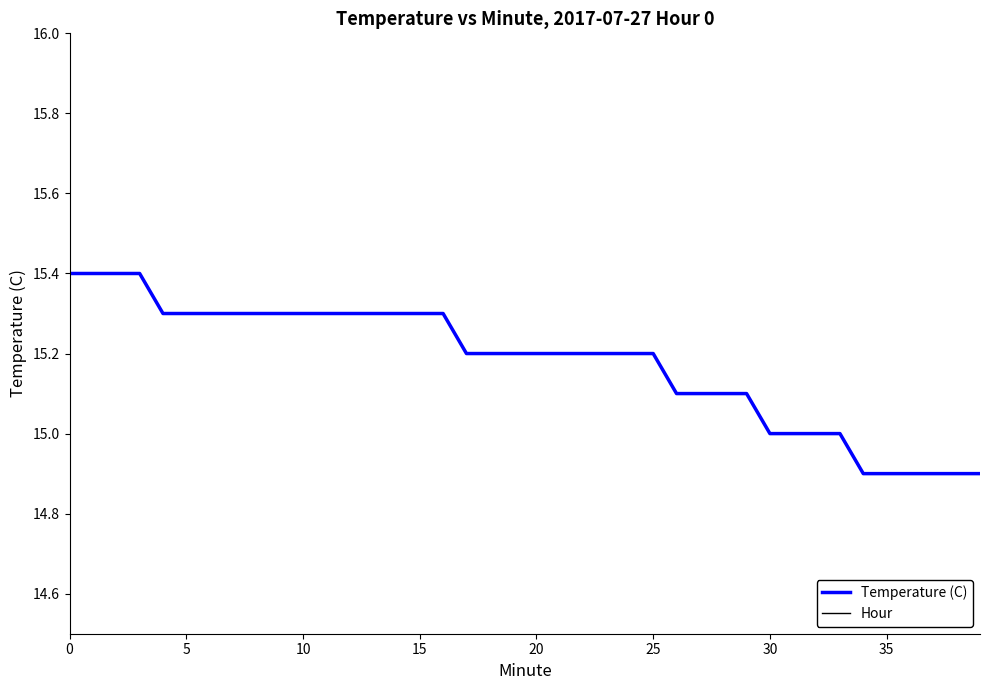

At which label is Temperature (C) closest to 15?

30